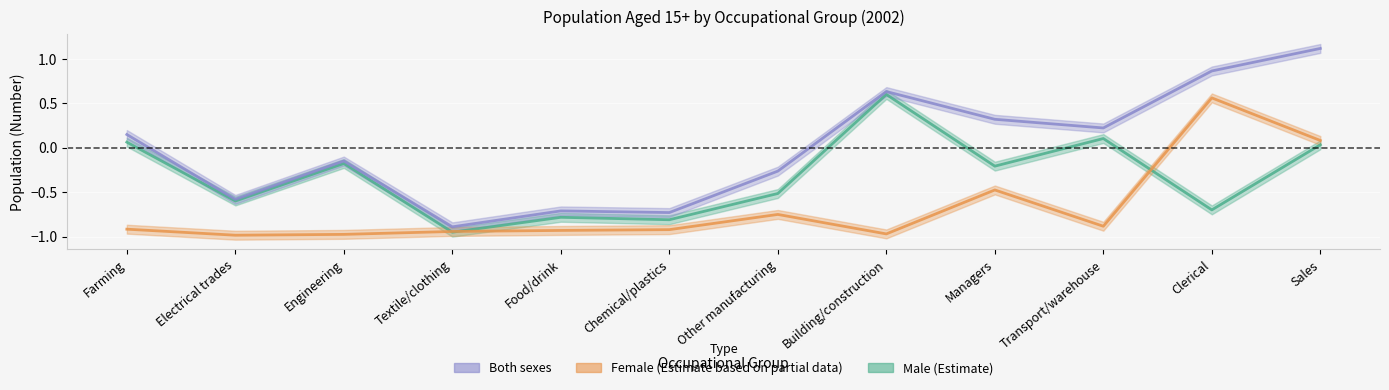

What is the difference between the Male values at Sales and Transport/warehouse?

0.1